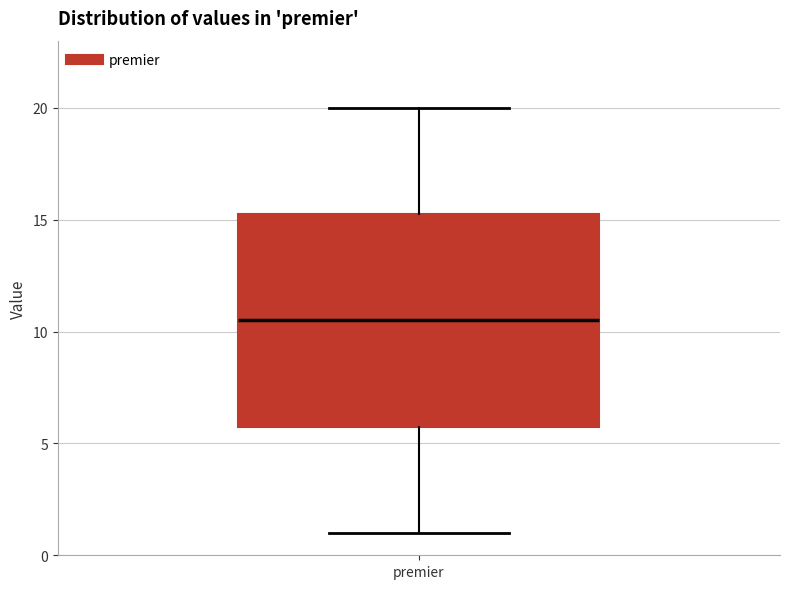

Where is the upper edge of the box for premier on the y-axis? The values are not printed on the chart, so give them approximately, as read against the axis.

15.5